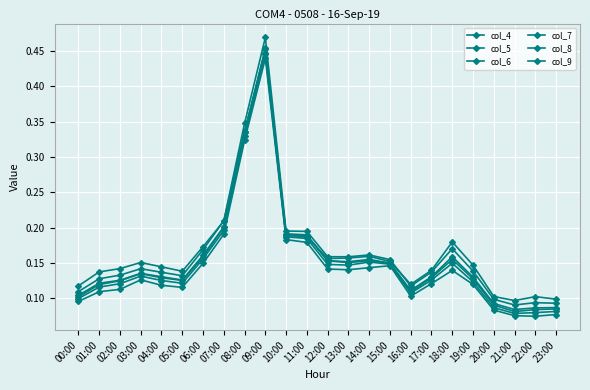

What is the minimum value shown in the chart?

0.1